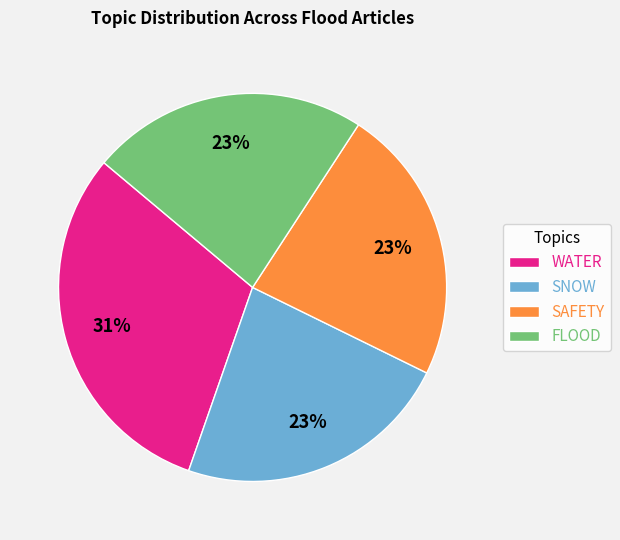

Which category has the biggest portion of the pie?

WATER